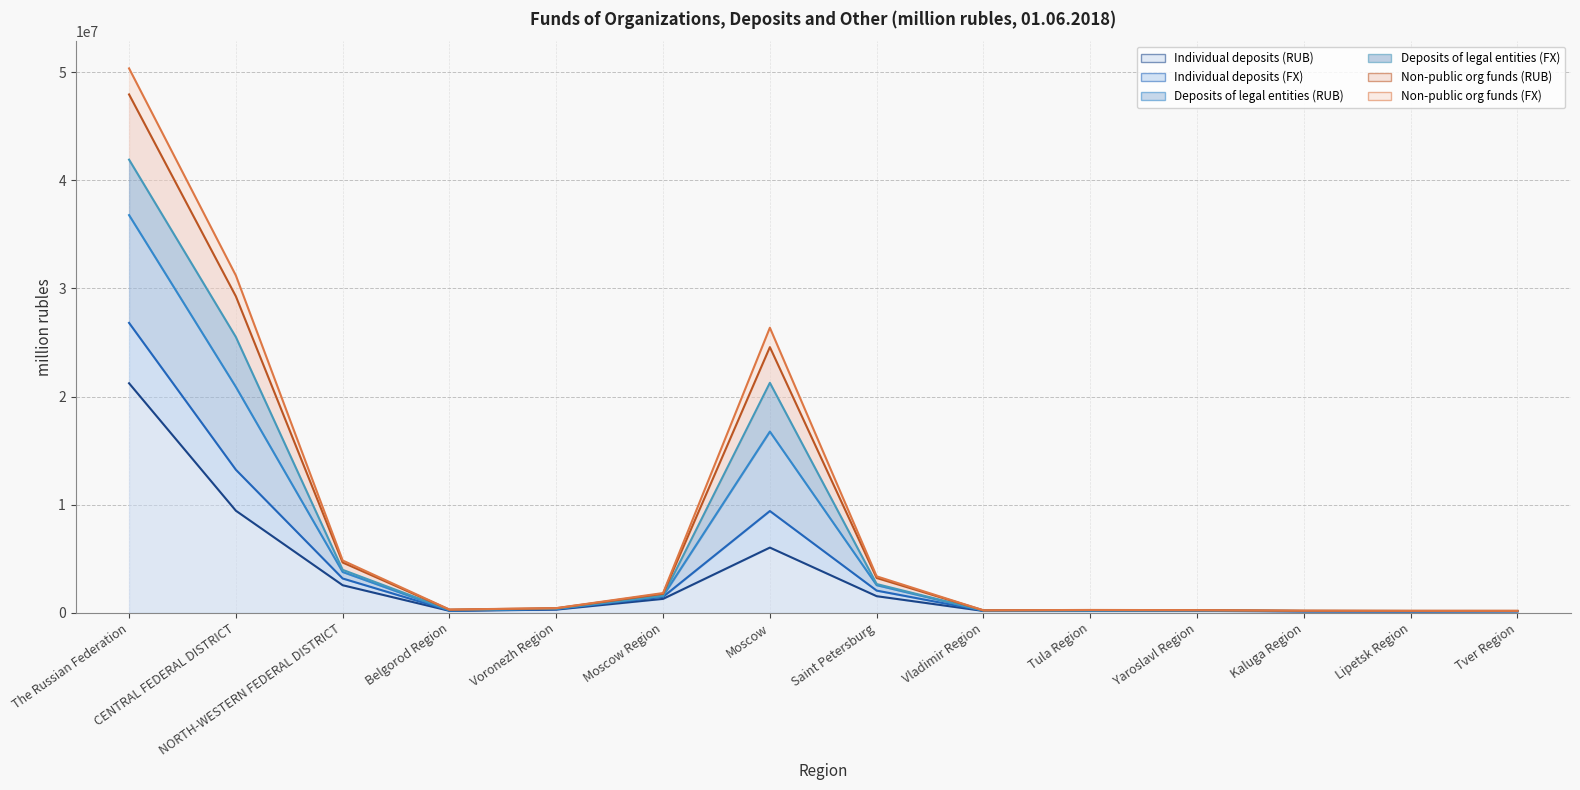

Is it true that Individual deposits (RUB) equals 382225 at Voronezh Region?

False